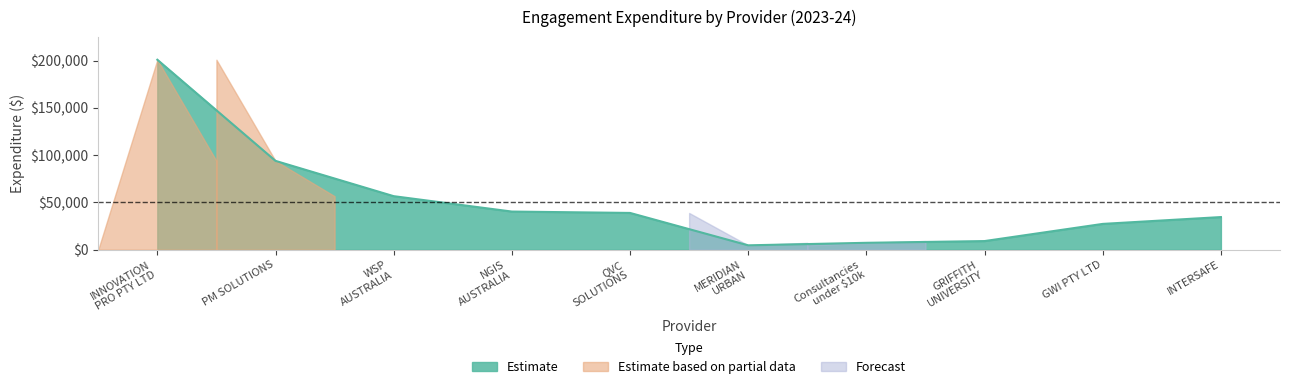

Reading left to right, what are all the values shown in this chart?

Consultancies under $10,000 (aggregated)=7253.0	GRIFFITH UNIVERSITY=9090.9	GWI PTY LTD=27252.0	INNOVATION PRO PTY LTD=200889.9	INTERSAFE=34476.4	MERIDIAN URBAN PTY LTD=4590.0	NGIS AUSTRALIA PTY LTD=40300.0	PM SOLUTIONS (AUSTRALIA) PTY LTD=93920.0	QVC SOLUTIONS PTY LIMITED=38850.0	WSP AUSTRALIA PTY LIMITED=56582.1